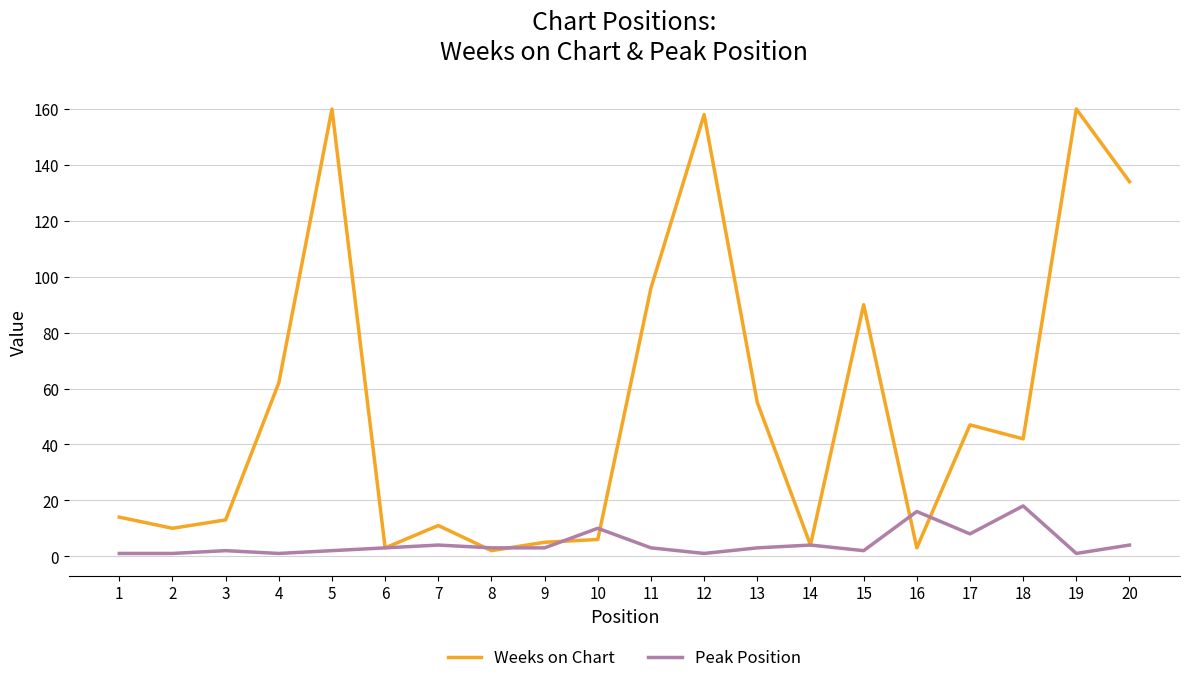

Is it true that Weeks on Chart equals 47 at 17?

True